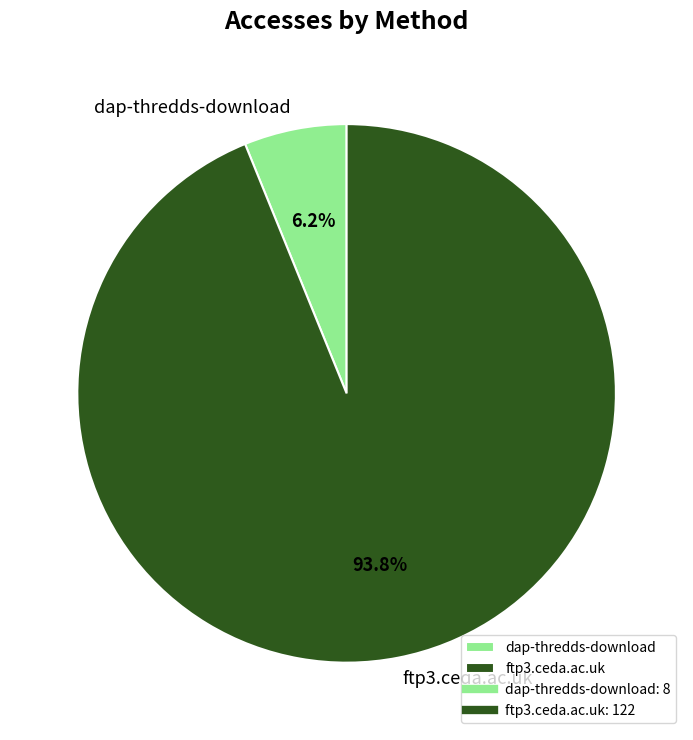

Is it true that dap-thredds-download is 1% of the pie?

False